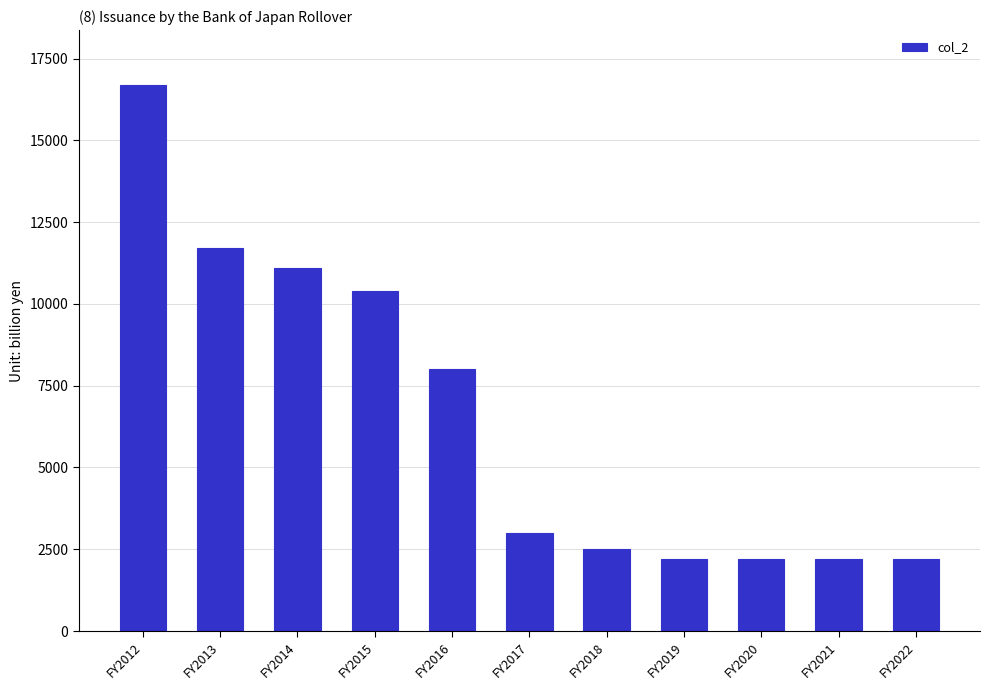

How many distinct data groups are displayed?

1